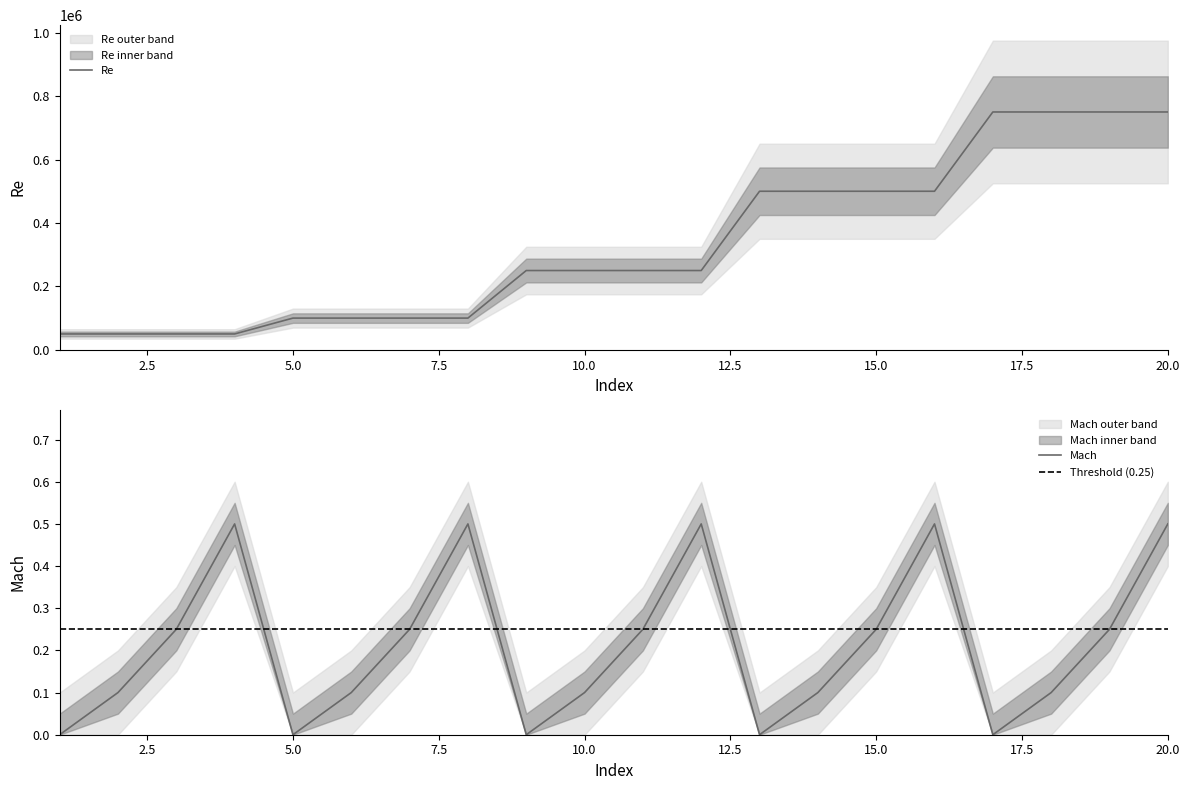

At how many categories does at least one series exceed 109845?

12